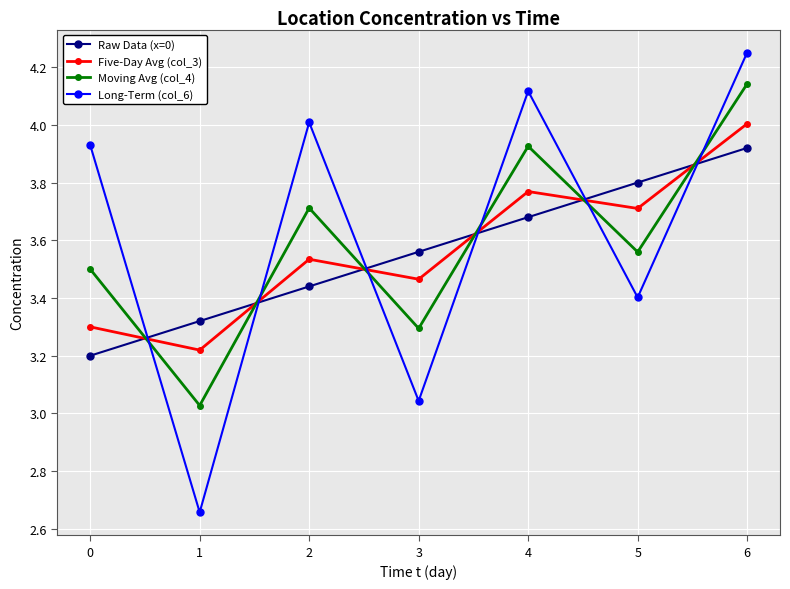

How many data points does each series have?

7